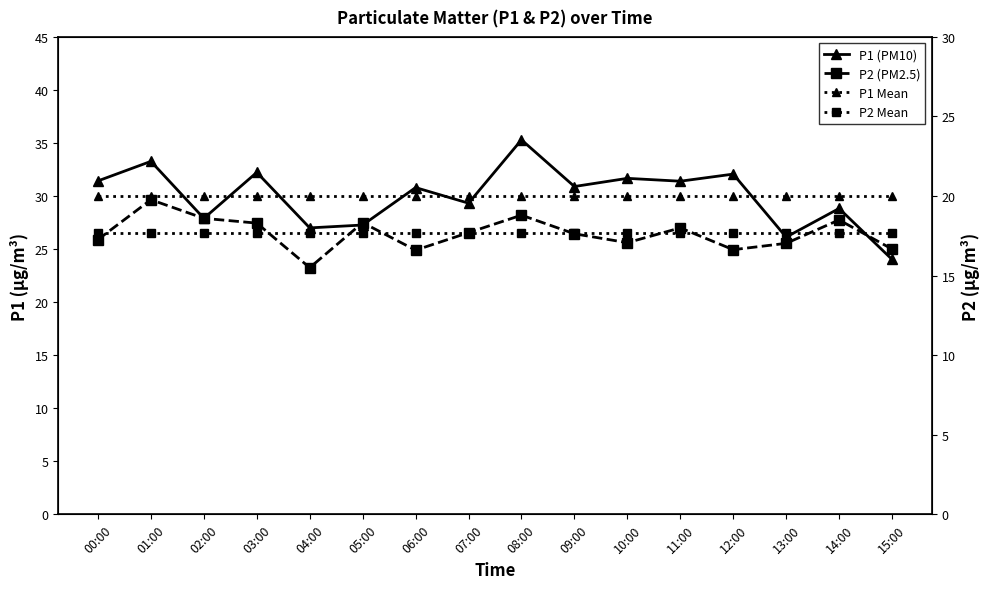

True or false: P1 (PM10) has more than 2 points higher than both neighbors.

True